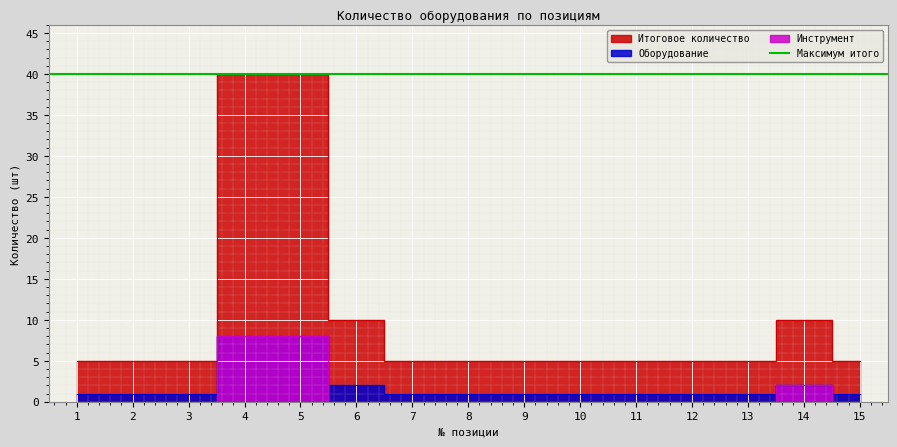

What is the difference between the maximum and second lowest values in the Инструмент series?

8